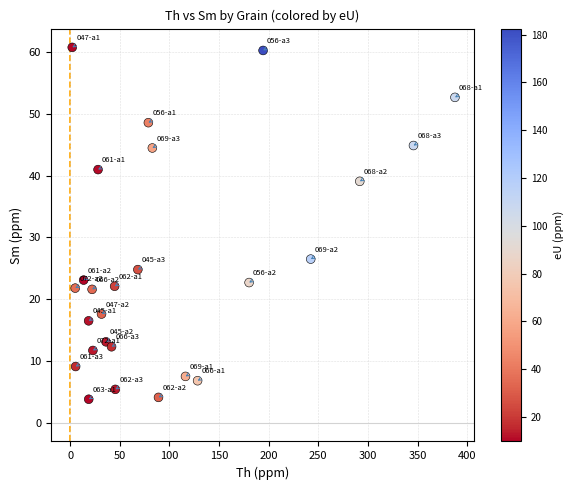

What Y value in the scatter plot is closest to 32?

26.5